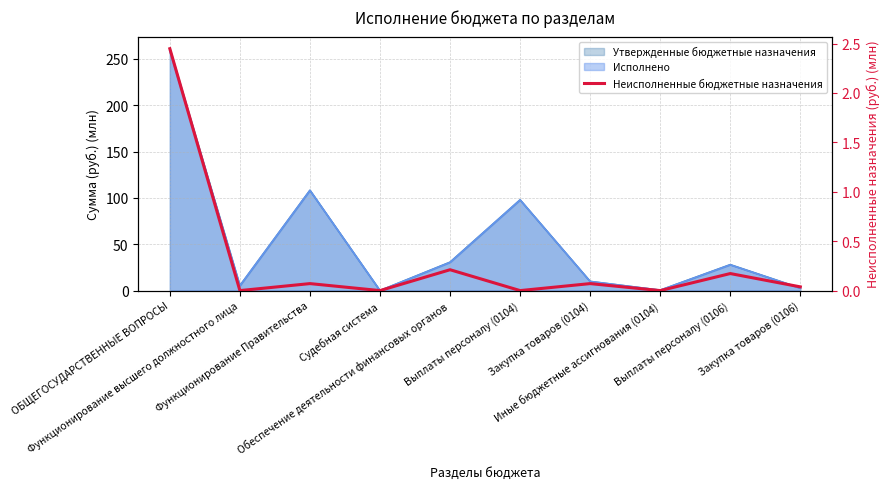

The value at Выплаты персоналу (0106) is 0.2. True or false?

True